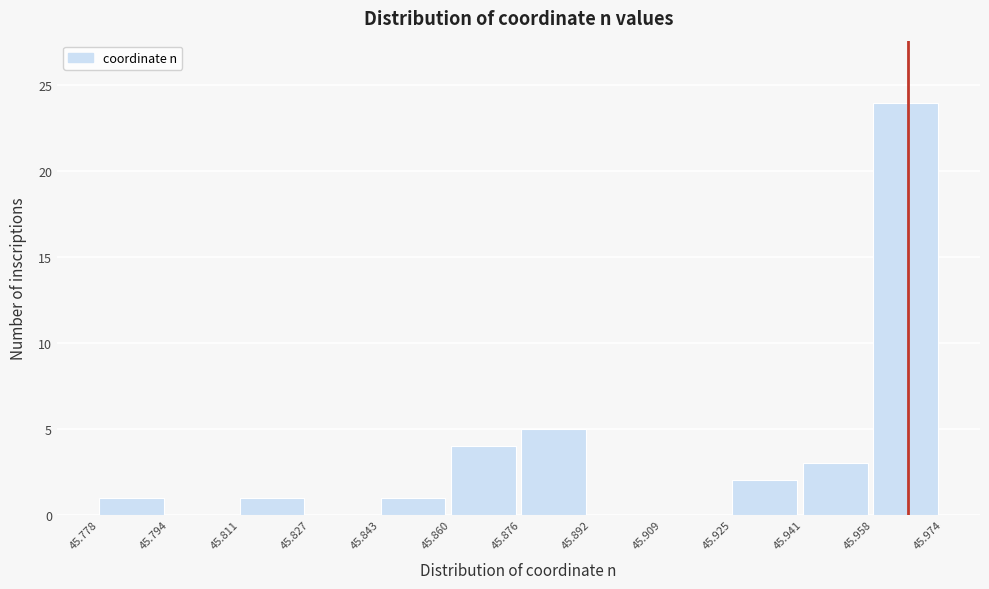

Reading left to right, list every bar in this chart as the range it spans on the x-axis followed by its height. The values are not printed on the chart, so give them approximately, as read against the axis.

45.778 to 45.794: 1
45.794 to 45.811: 0
45.811 to 45.827: 1
45.827 to 45.843: 0
45.843 to 45.860: 1
45.860 to 45.876: 4
45.876 to 45.892: 5
45.892 to 45.909: 0
45.909 to 45.925: 0
45.925 to 45.941: 2
45.941 to 45.958: 3
45.958 to 45.974: 24